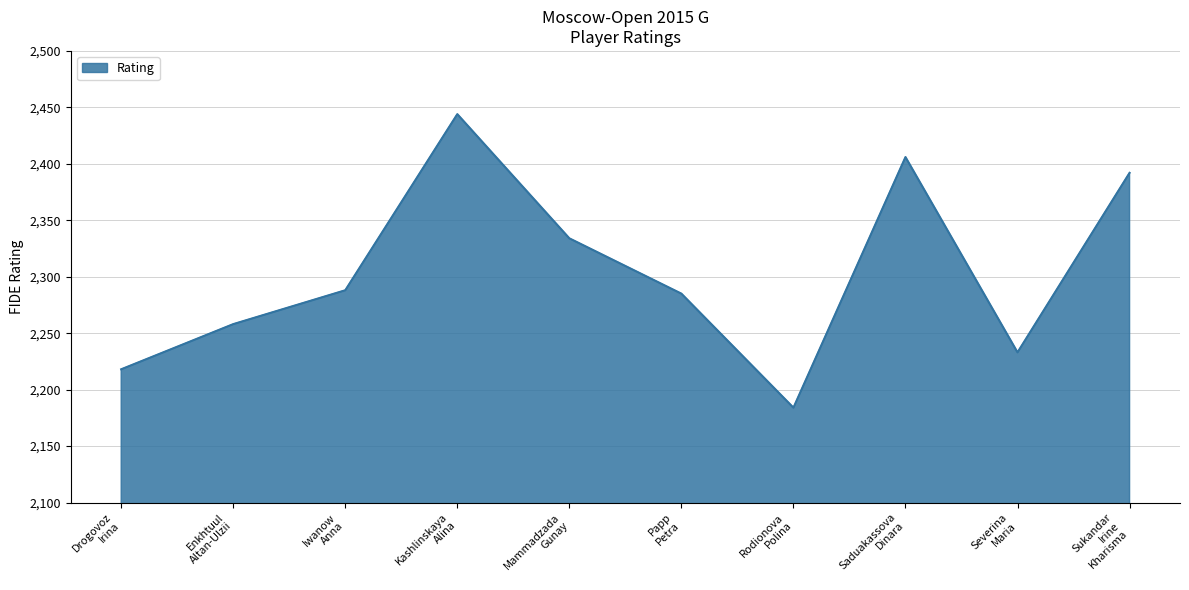

What is the greatest value displayed?

2444